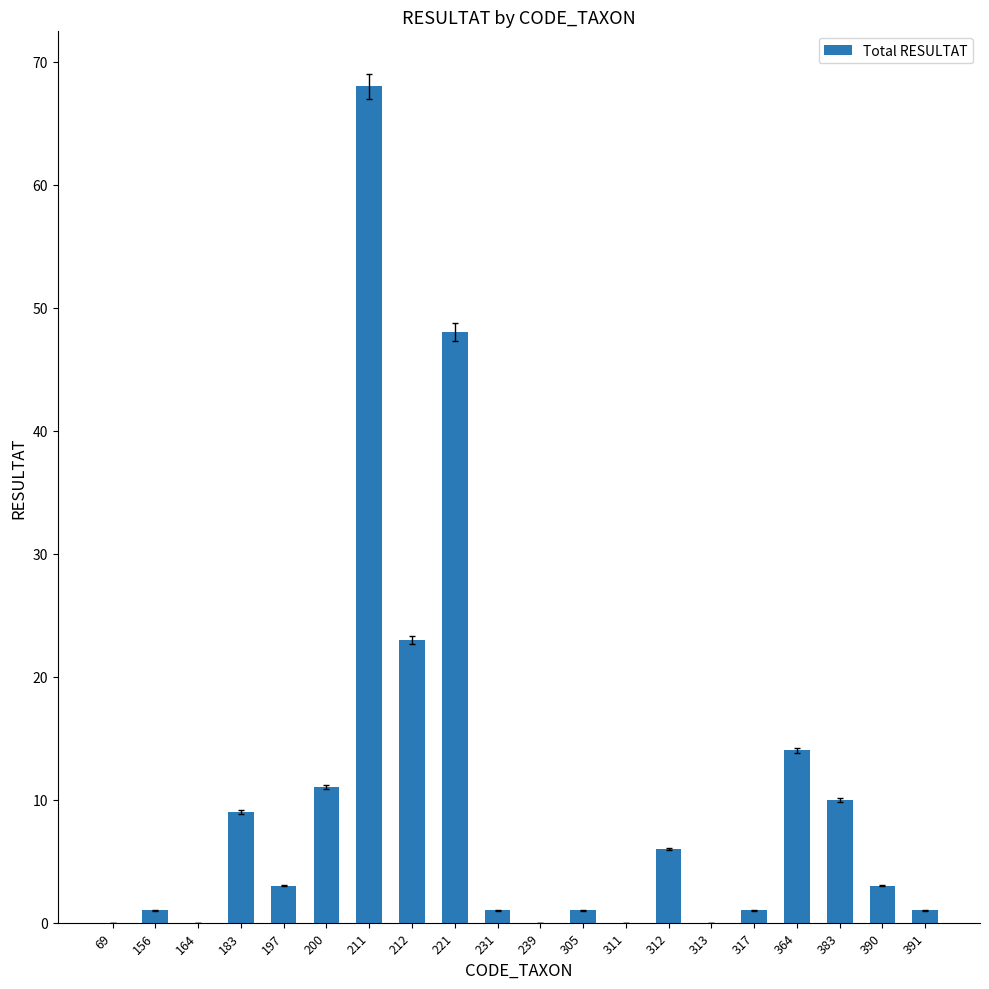

Which has a higher value, 312 or 391?

312